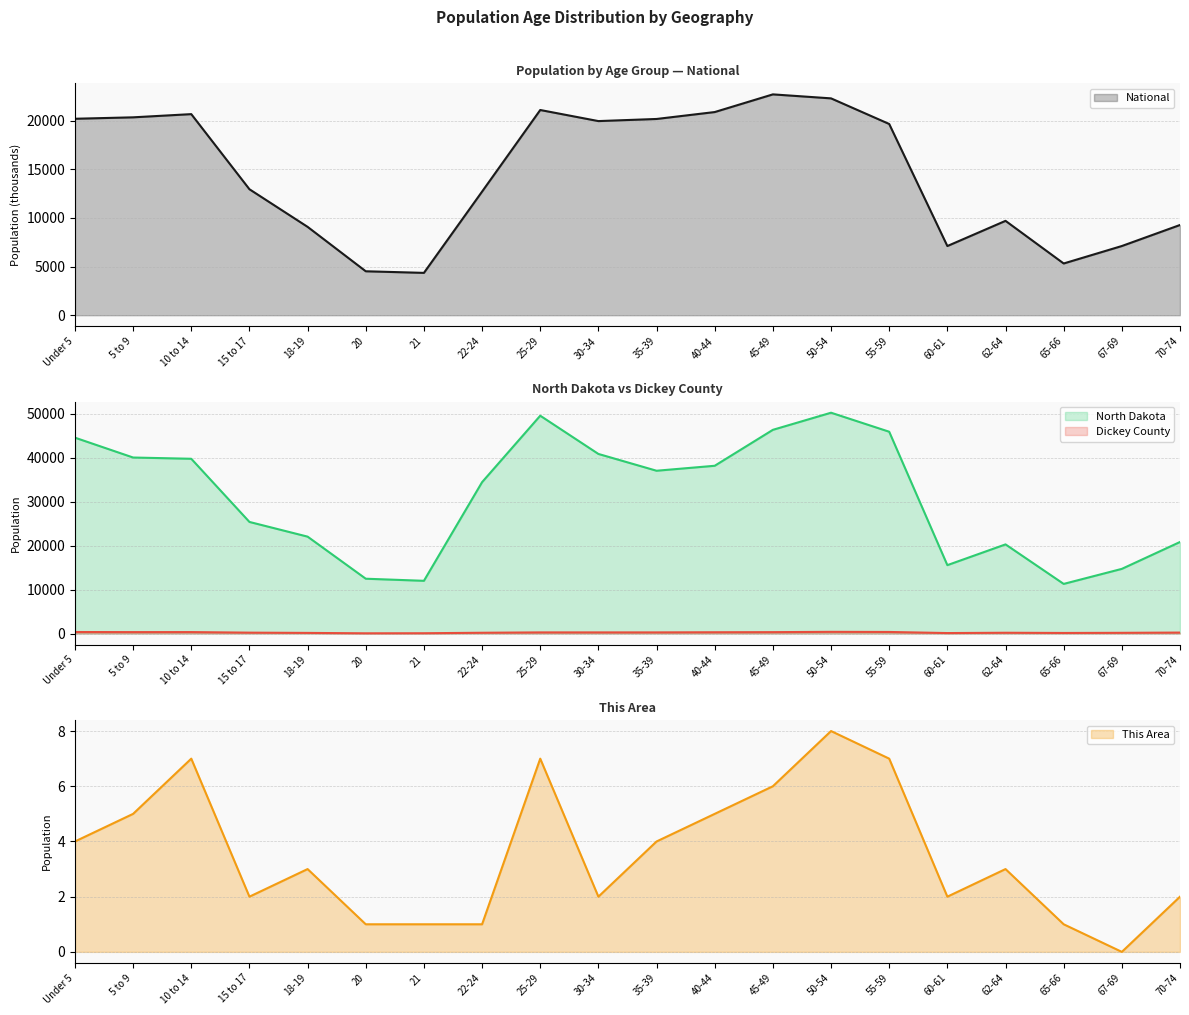

What value does the Dickey County series have at 18-19?

147